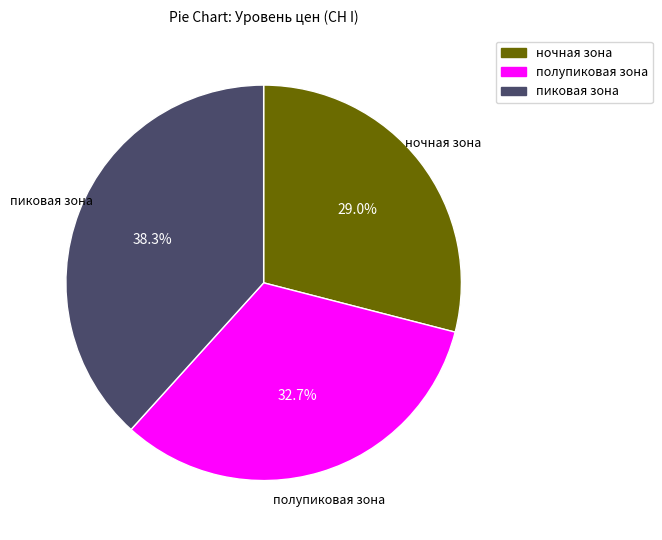

Which category has the smallest portion of the pie?

ночная зона